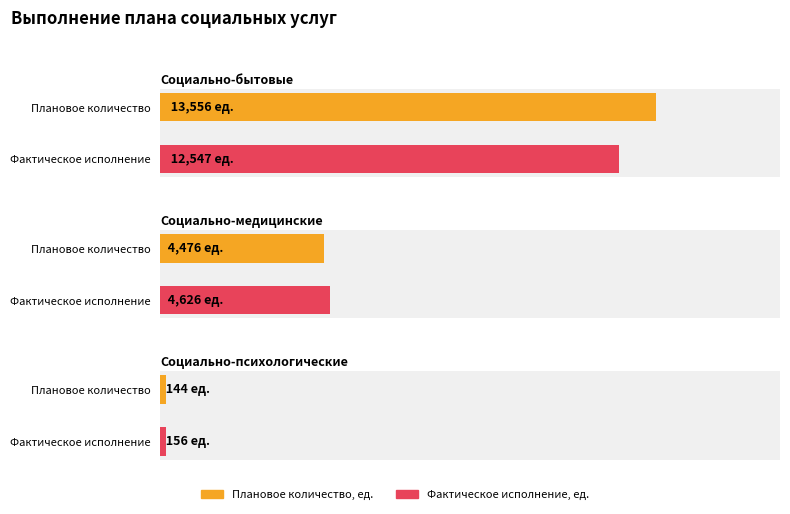

What is the approximate value of Фактическое исполнение, ед. at Социально-психологические?

156